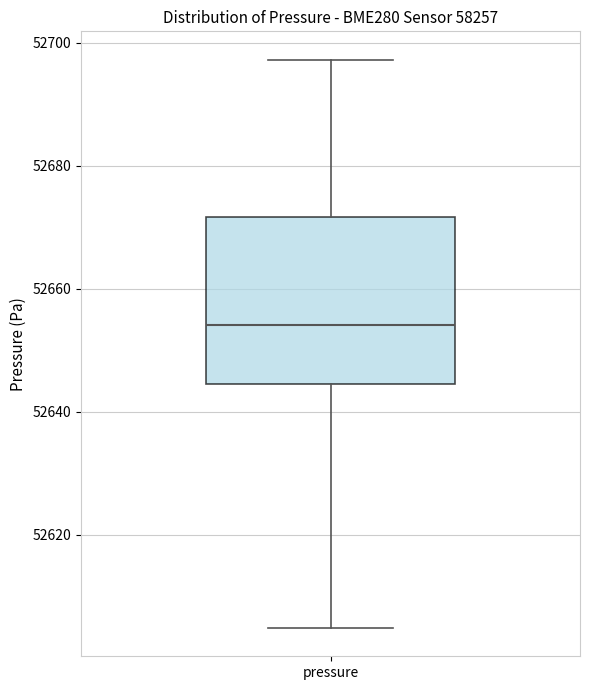

Transcribe this box plot: give where the median line is, the range the box spans, and where the two whiskers end, as read against the y-axis. The values are not printed on the chart, so give them approximately, as read against the axis.

median 52654, box 52644 to 52672, whiskers 52604 to 52698